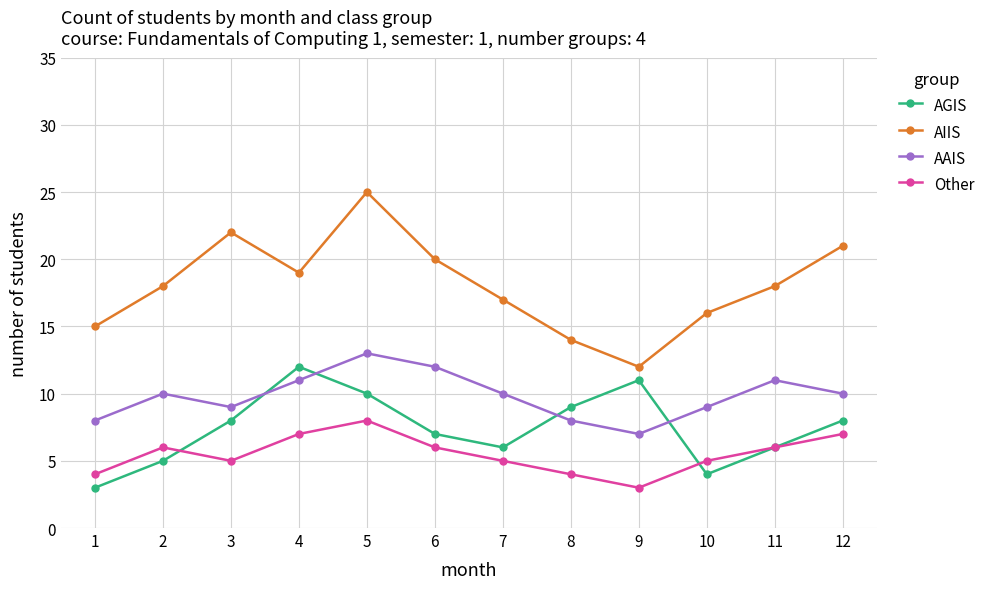

At which category does AIIS reach its first local valley?

4